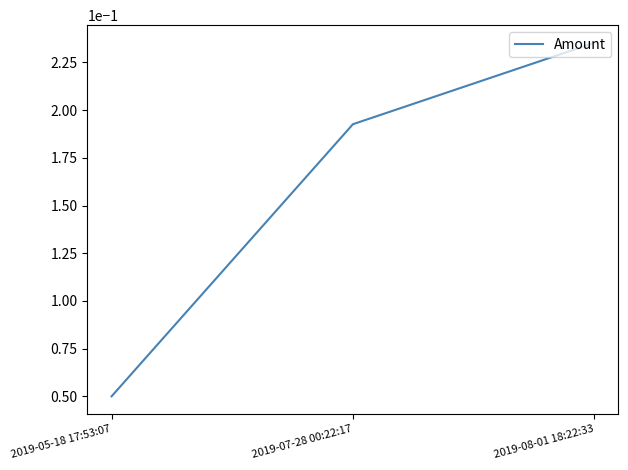

What is the sum of all values?

0.5